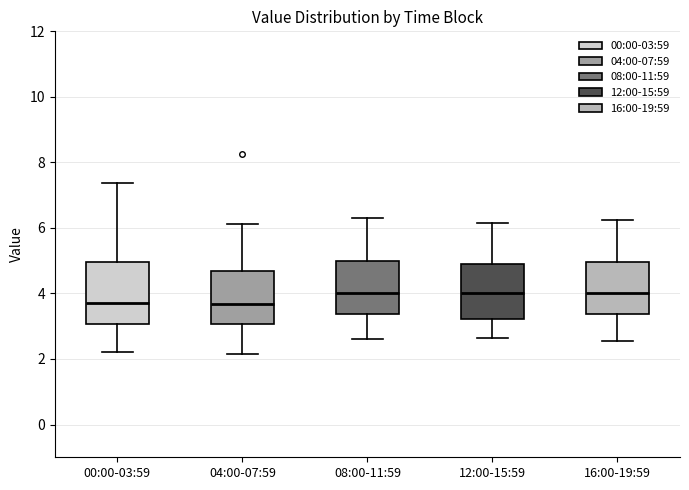

Which box is the tallest, from its lower edge to its upper edge?

00:00-03:59